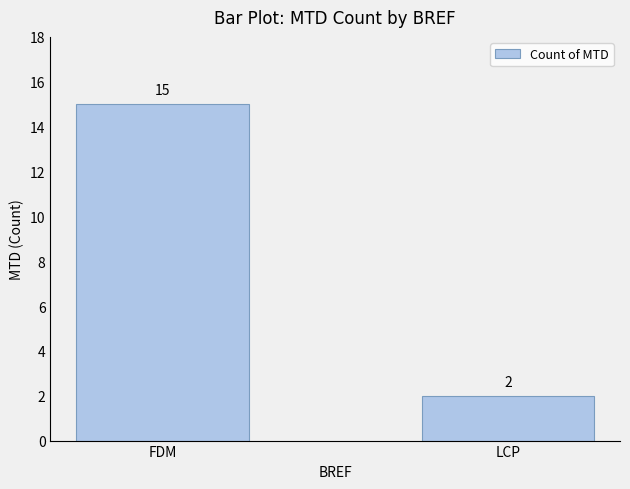

The value at FDM is 23. True or false?

False